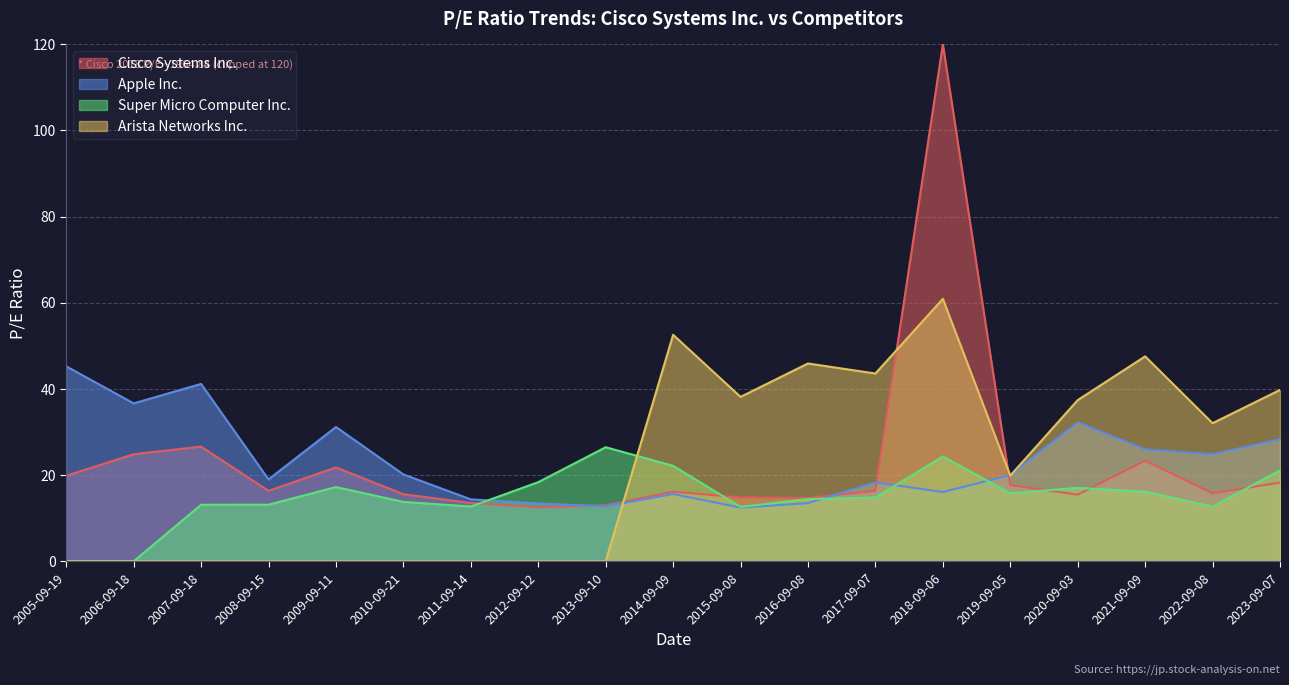

At which label does Cisco Systems Inc. reach its peak?

2018-09-06